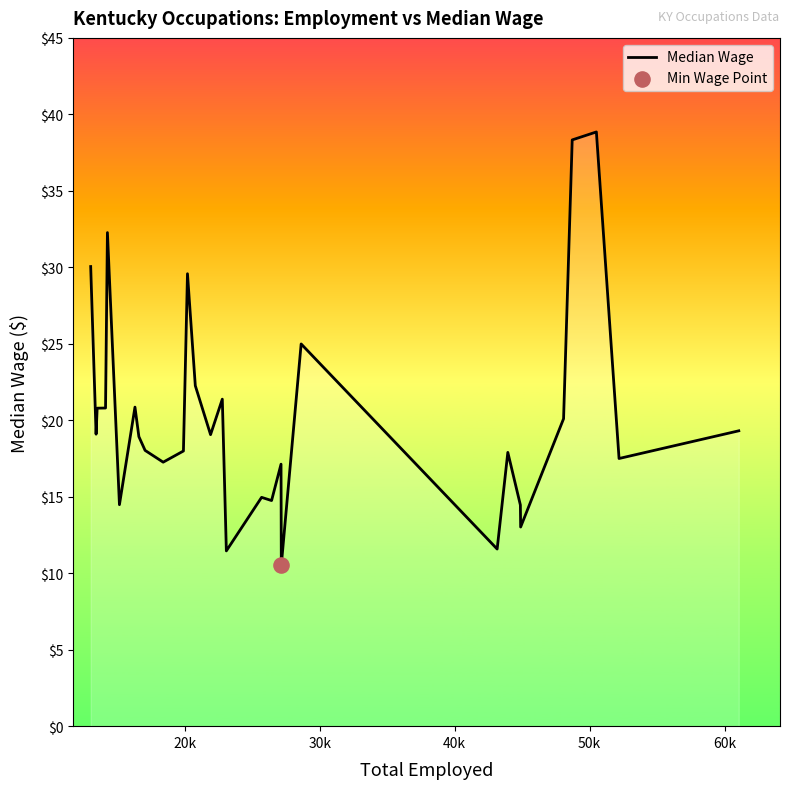

What is the maximum value shown in the chart?

38.9